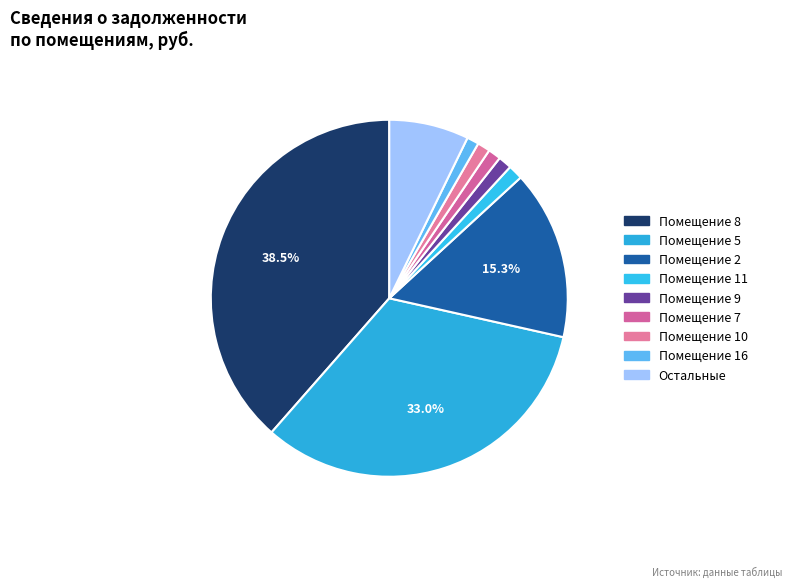

How many segments does this pie chart have?

9